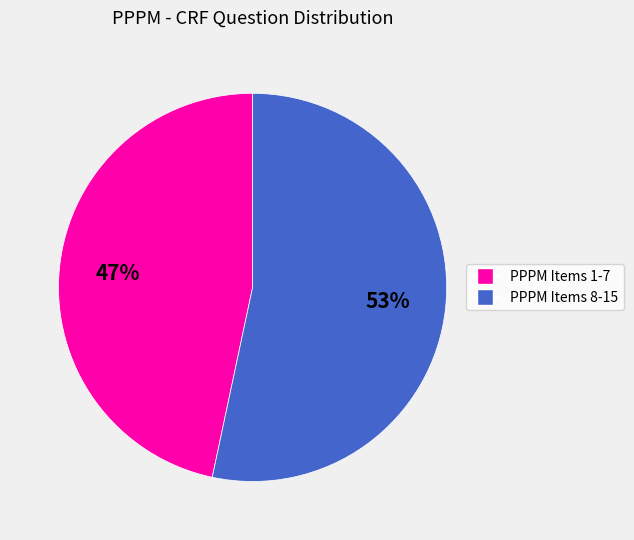

To the nearest percent, what is the average slice percentage?

50%